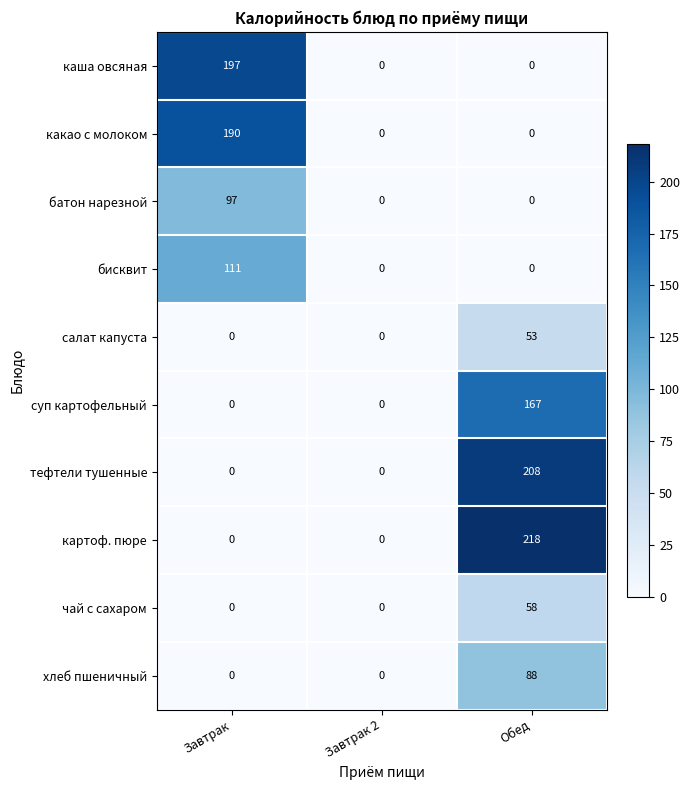

How many categories are shown in the chart?

3